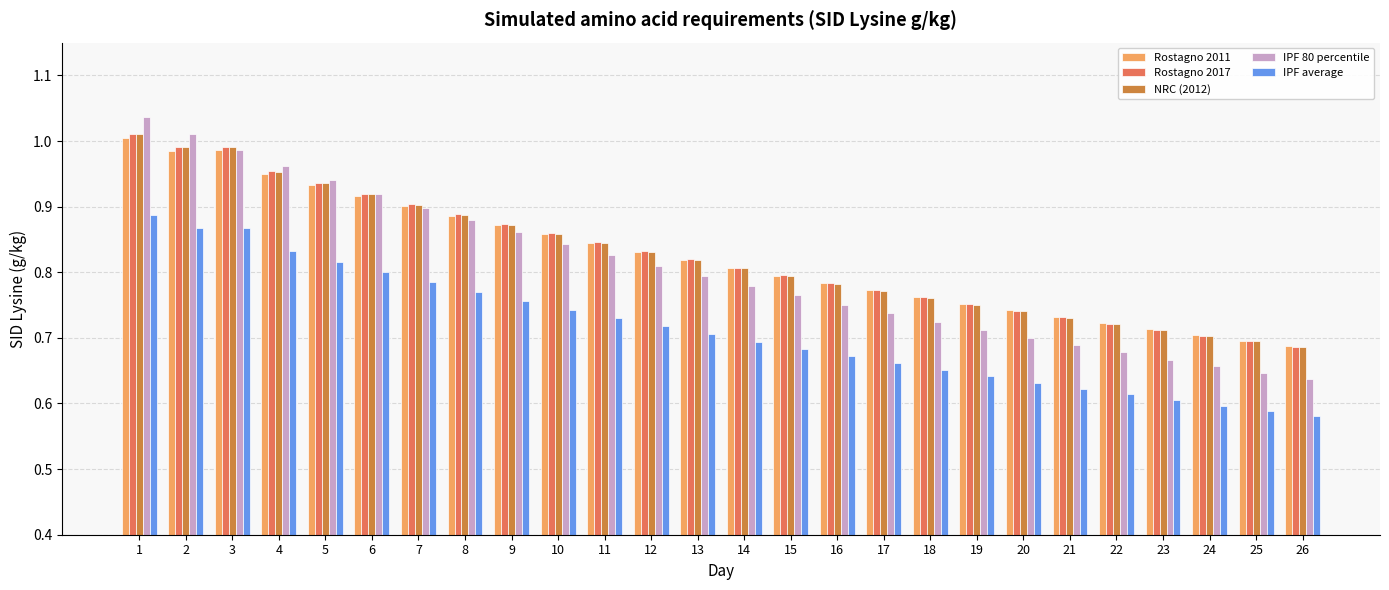

Which series has the widest spread of values?

IPF 80 percentile